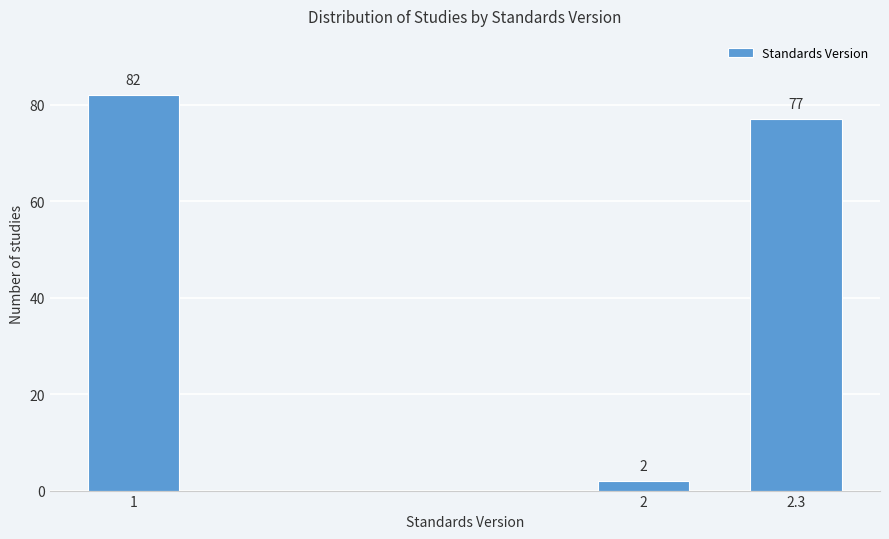

Reading right to left, list all the values displayed in this chart.

77	2	82